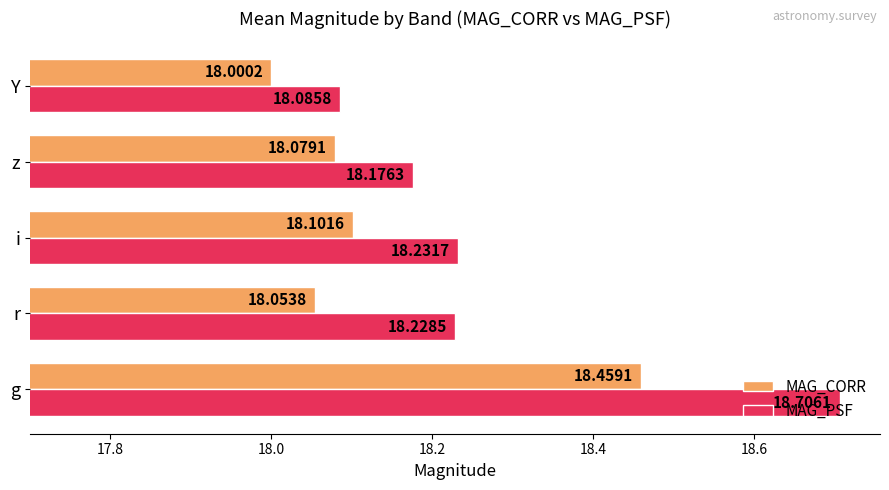

Is the value of MAG_PSF at i greater than the value of MAG_CORR at g?

No